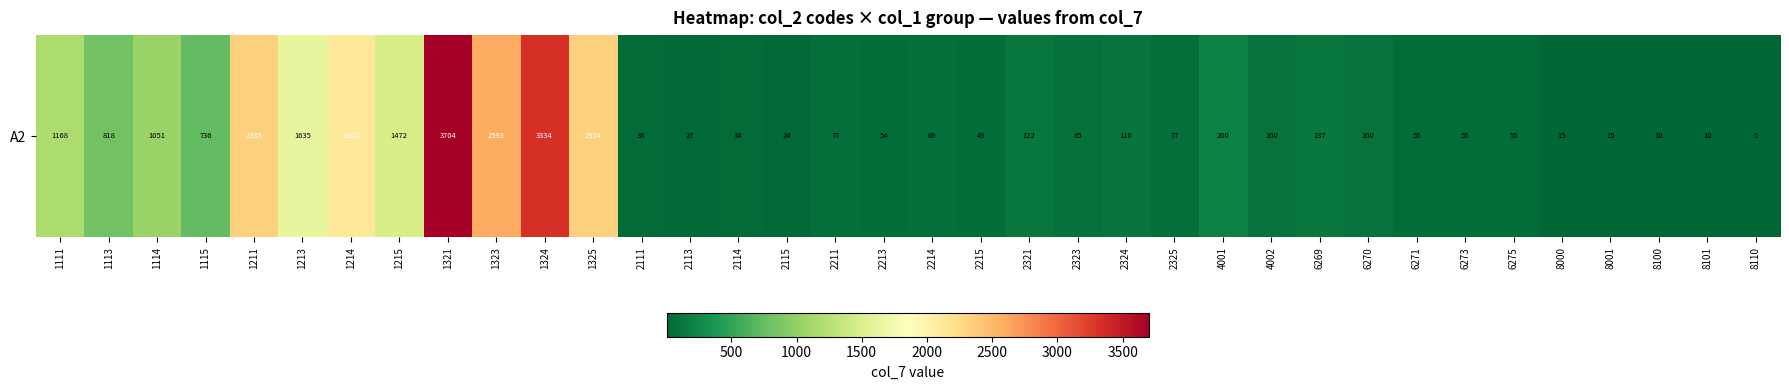

Reading right to left, what are all the values shown in this chart?

5	10	10	15	15	55	55	55	100	137	100	200	77	110	85	122	49	69	54	77	24	34	27	38	2334	3334	2593	3704	1472	2102	1635	2335	736	1051	818	1168